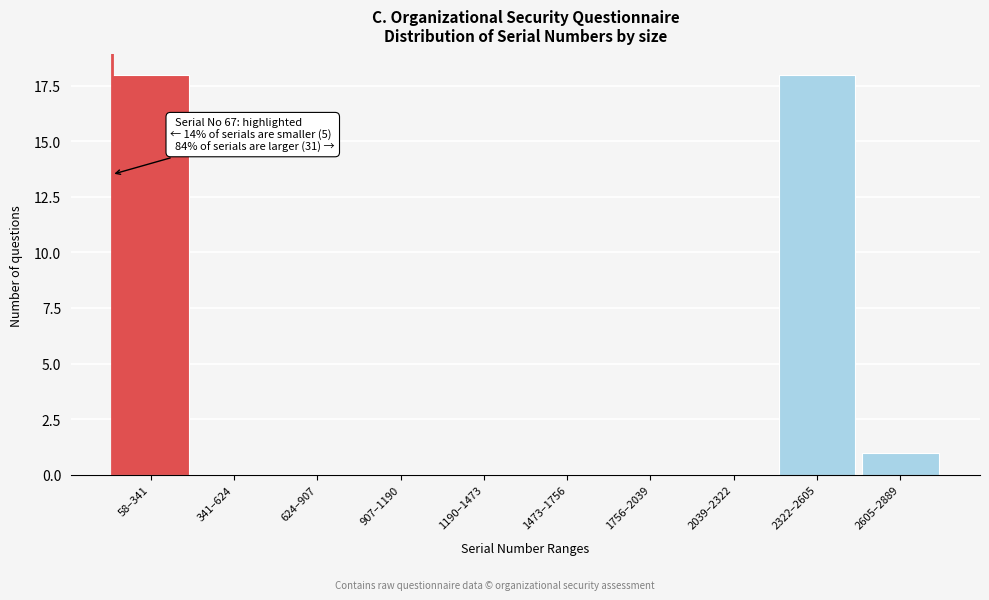

Which has a higher value, 2322–2605 or 1473–1756?

2322–2605